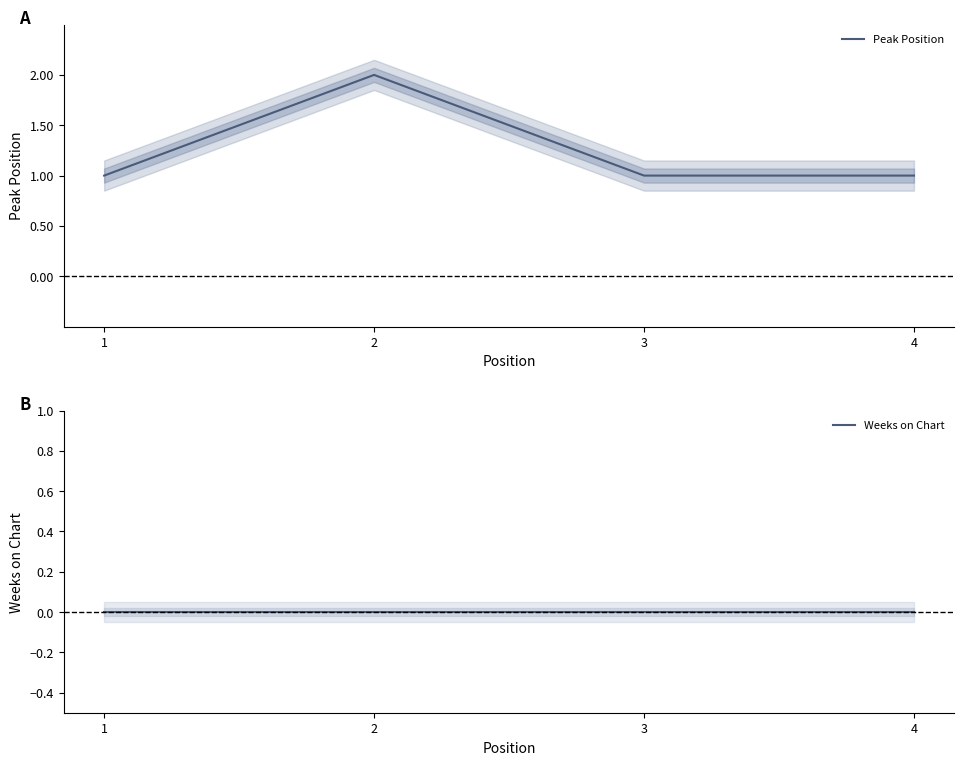

Rank the series by their maximum value, from highest to lowest.

Peak Position, Weeks on Chart